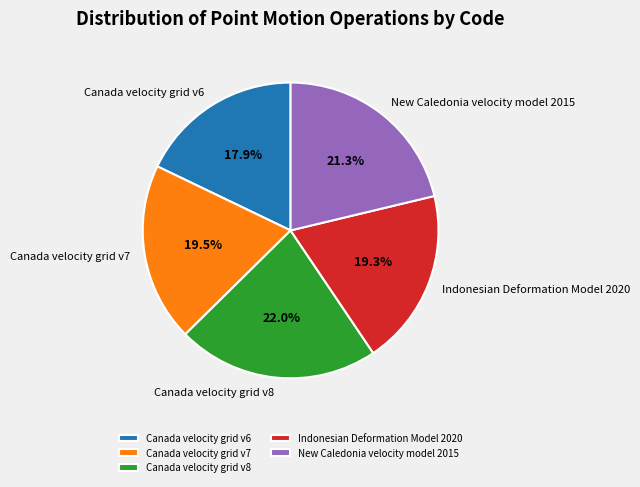

Is Canada velocity grid v8 the majority of the pie?

No